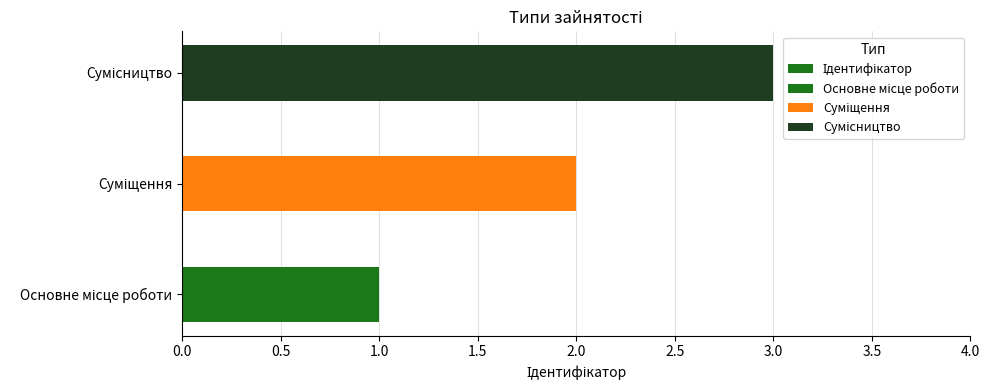

Reading left to right, list all the values displayed in this chart.

1	2	3